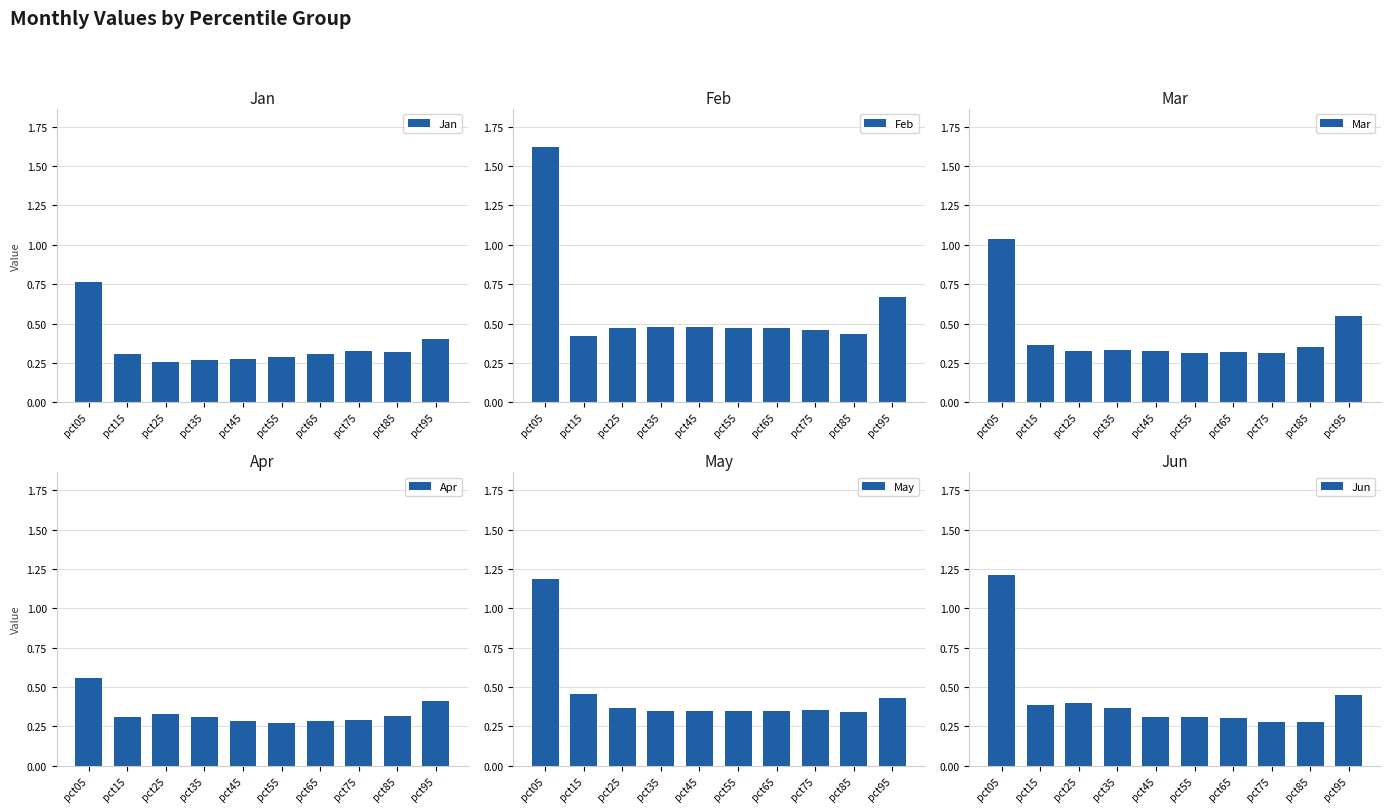

Count the number of categories in the chart.

10